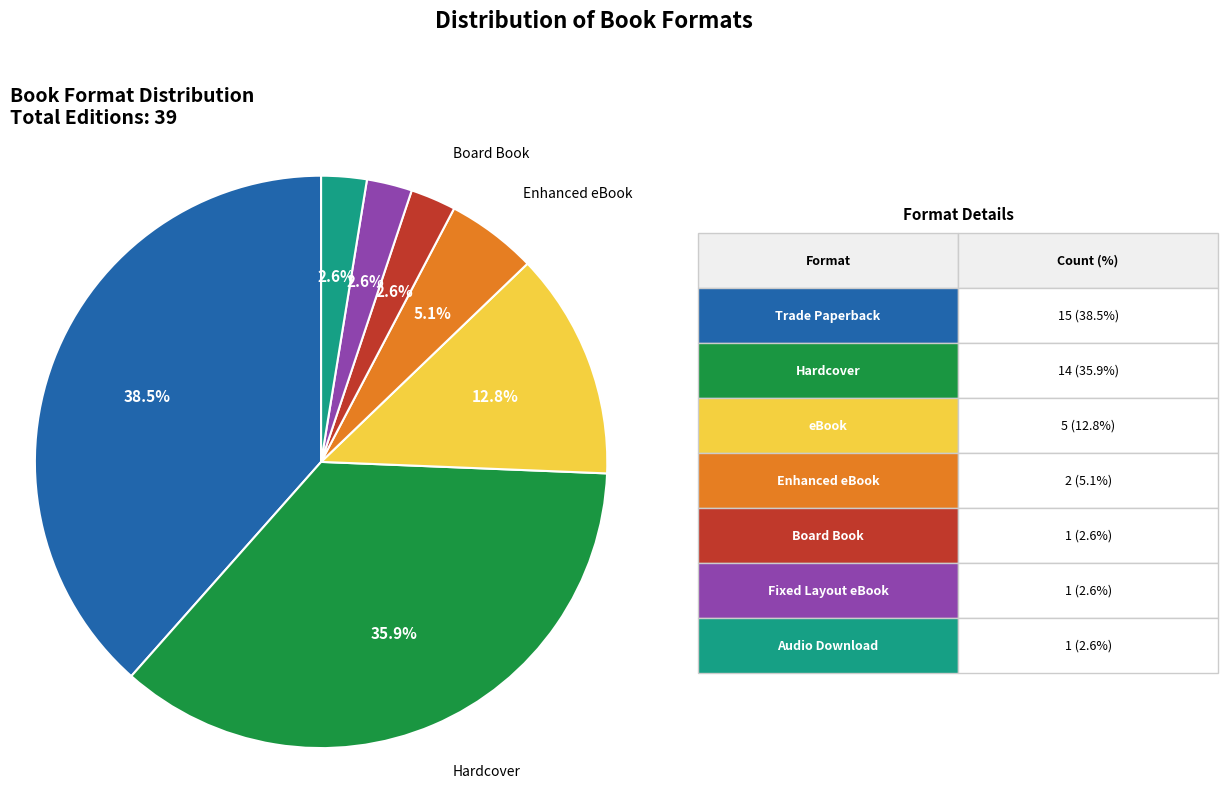

Is there any slice that represents more than half of the pie?

No